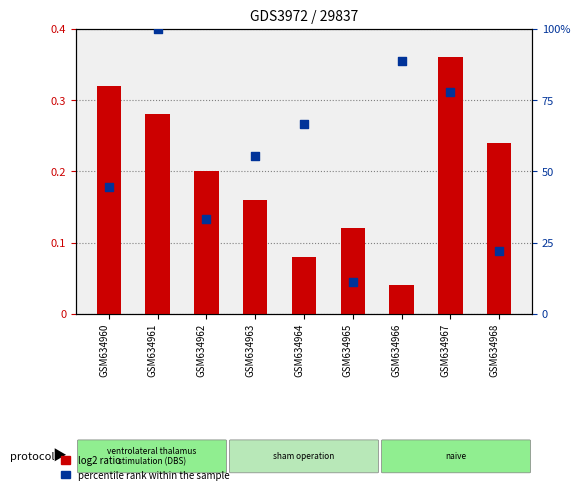

Which series reaches the minimum Y coordinate?

col_4 (bar)